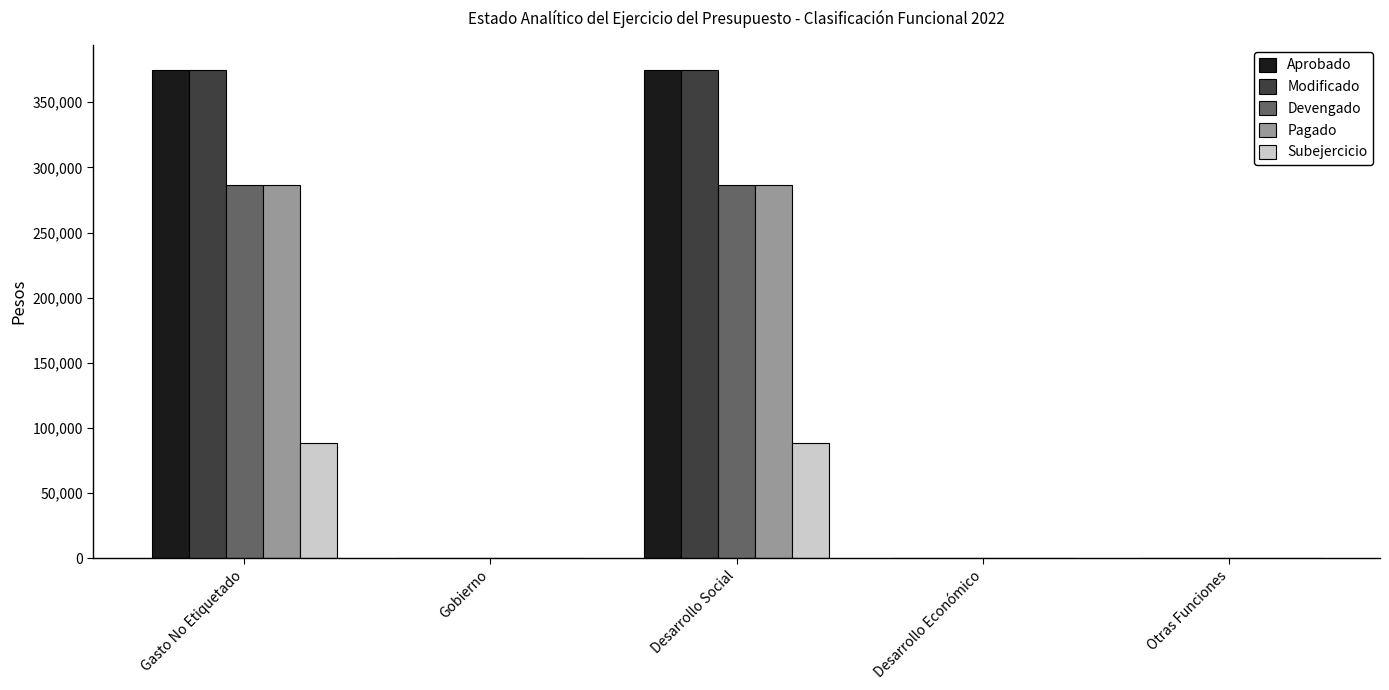

Is the value of Pagado at Gasto No Etiquetado greater than the value of Modificado at Otras Funciones?

Yes